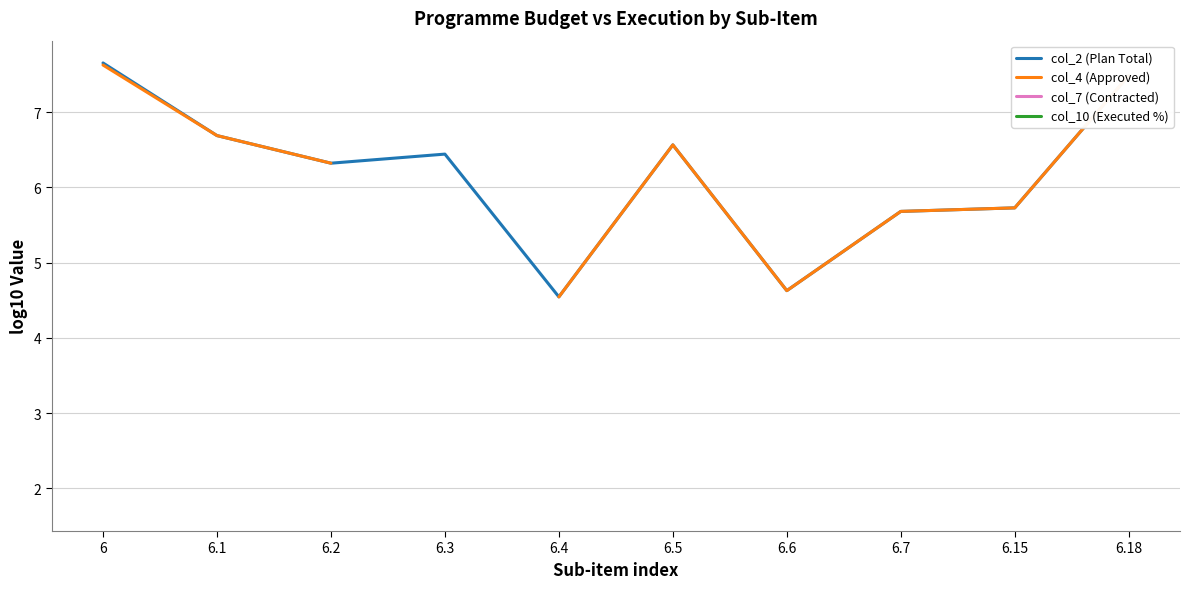

Where is col_2 (Plan Total) nearest to the value 6?

6.15